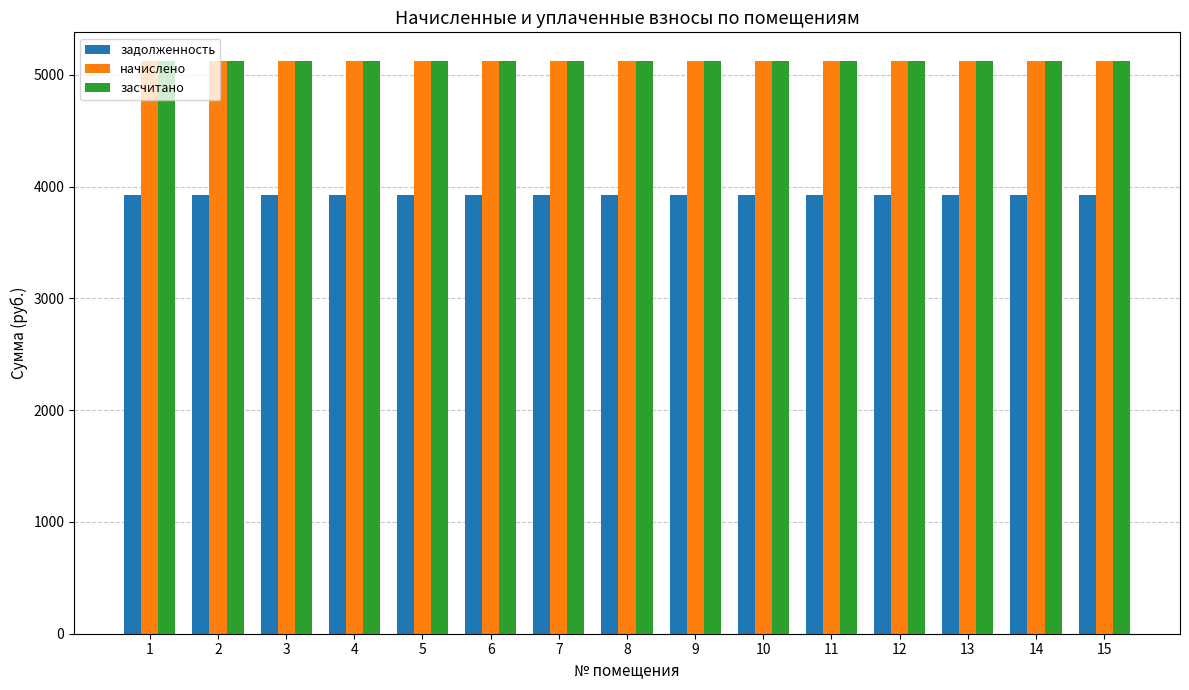

True or false: засчитано has a value of 7690 at 13.

False